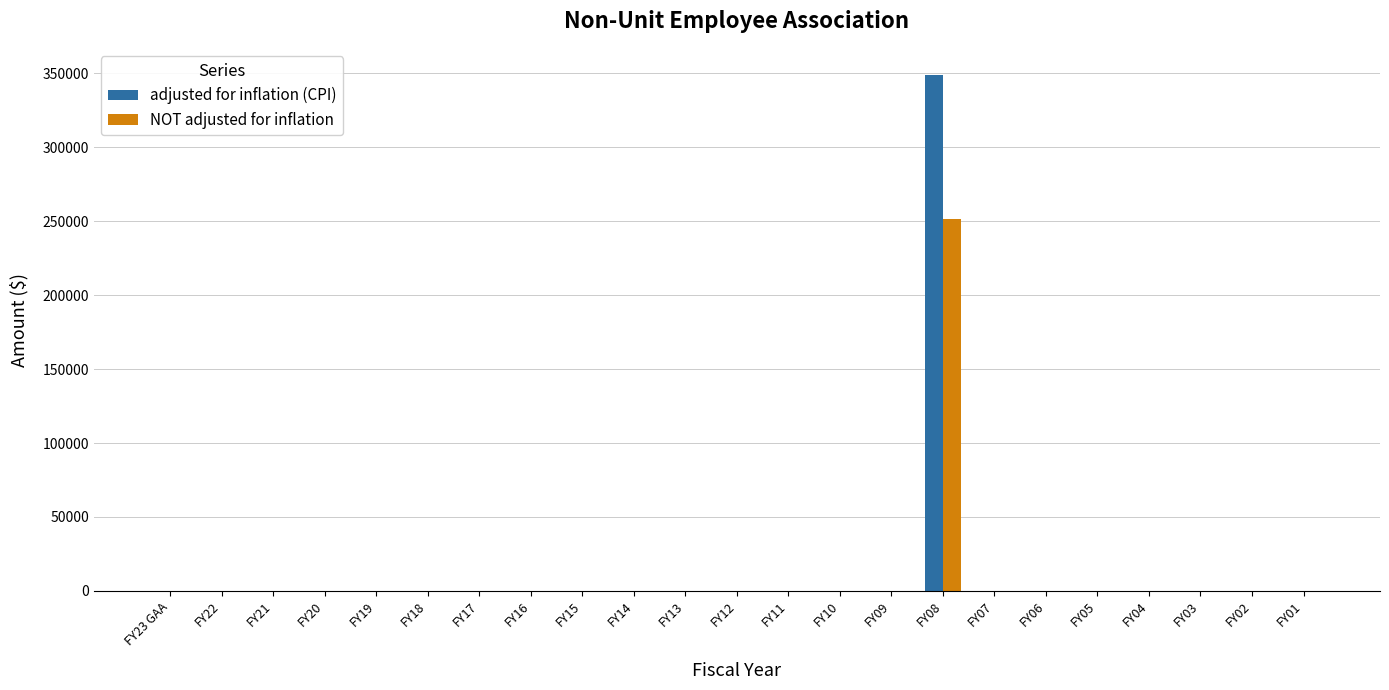

What is the highest value of the adjusted for inflation (CPI) series?

349142